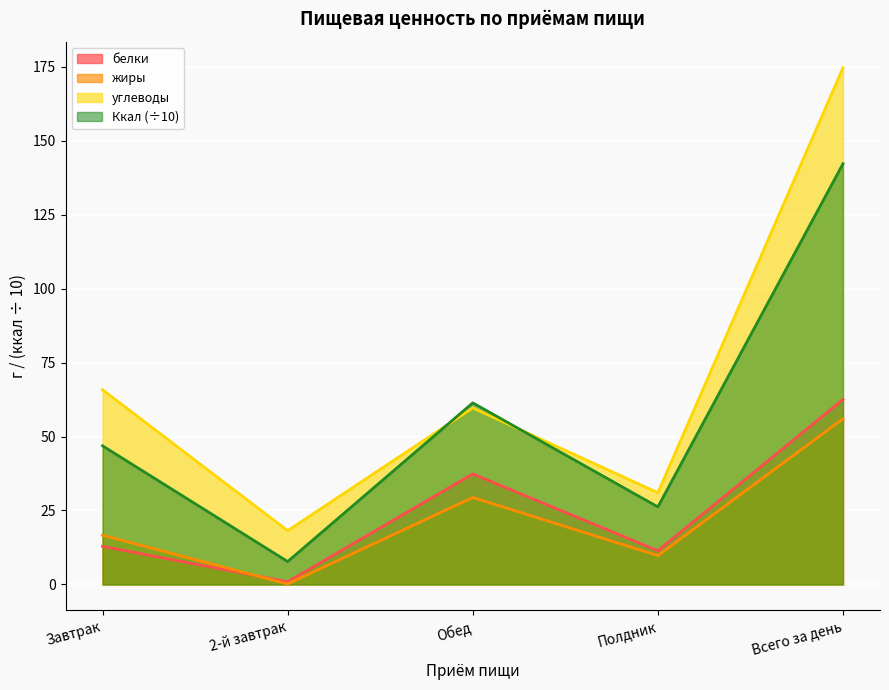

Which has a higher value, 2-й завтрак or Полдник?

Полдник